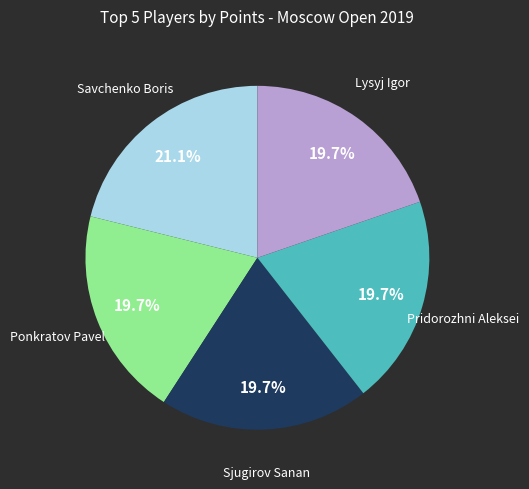

What is the total percentage of Ponkratov Pavel and Sjugirov Sanan?

39.4%